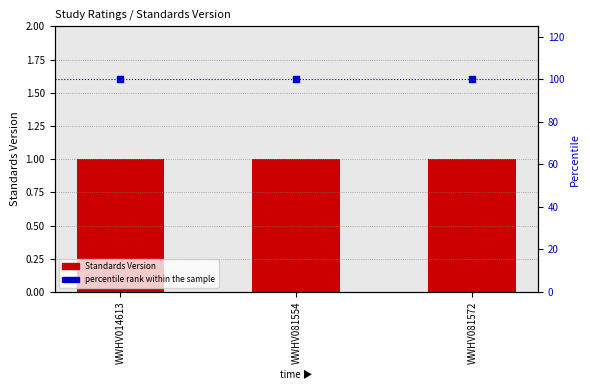

What are all the series names shown in the legend?

Standards Version, percentile rank within the sample